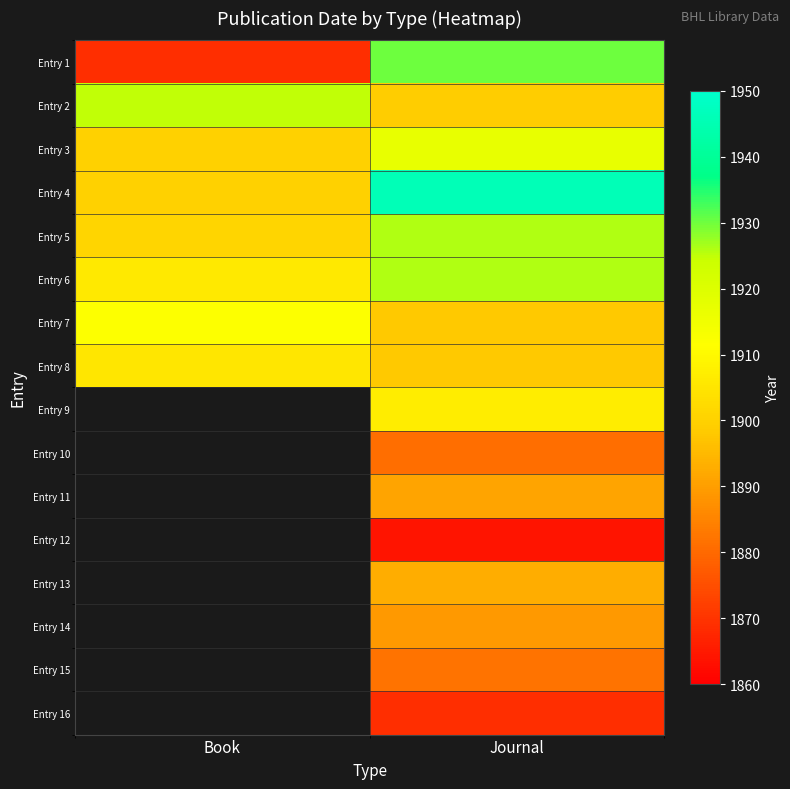

What is the difference between the maximum and minimum values in the Entry 1 series?

61.0